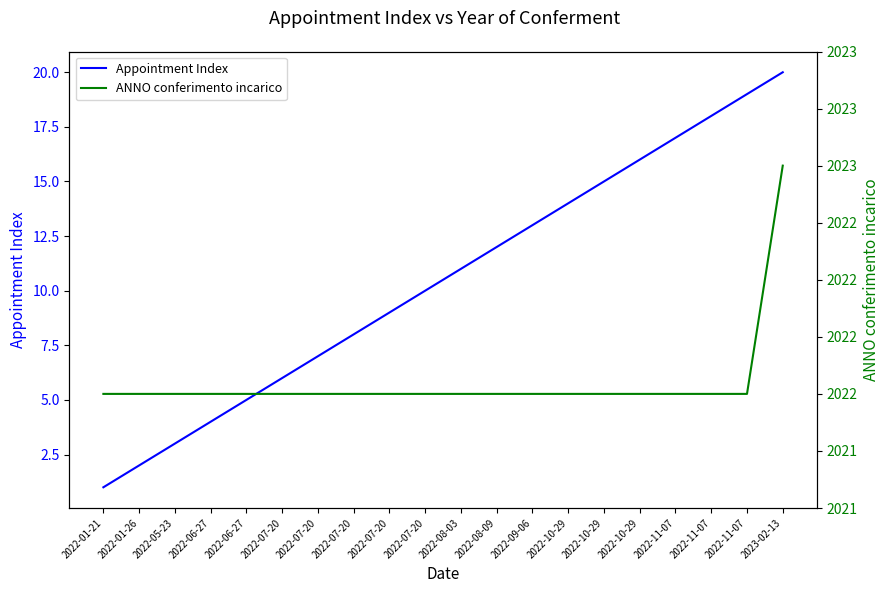

The value of Appointment Index at 2022-07-20 is 12. True or false?

False